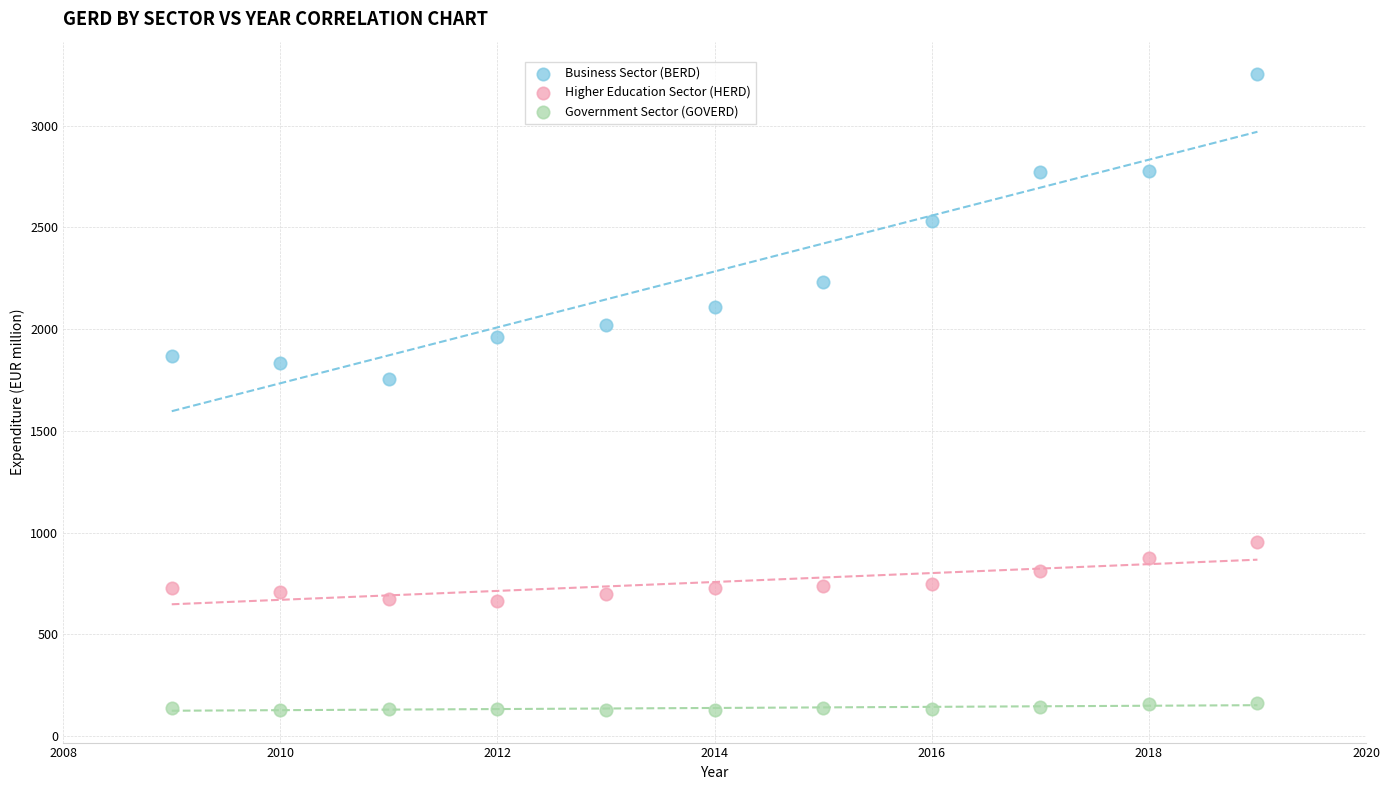

Across all series, what Y value is closest to 1691?

1757.2